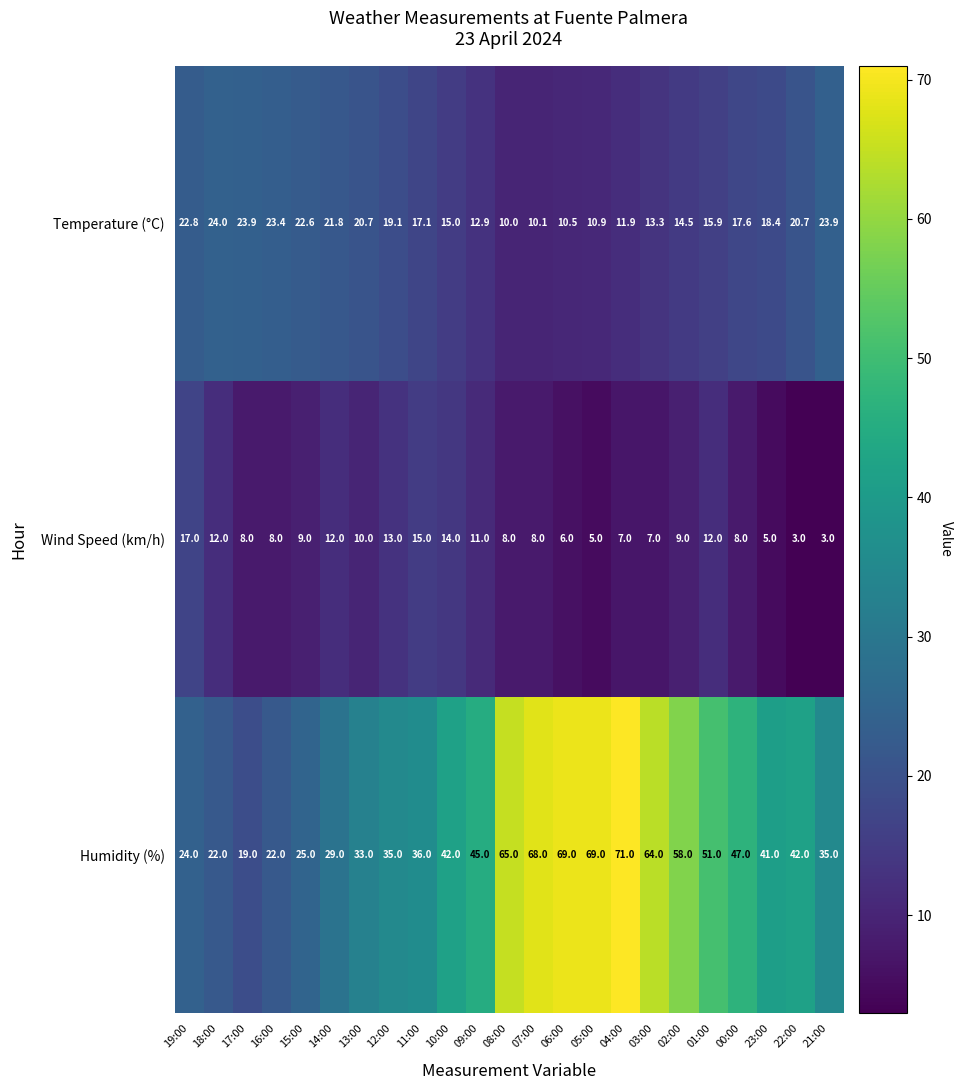

At which label is Wind Speed (km/h) closest to 10?

13:00